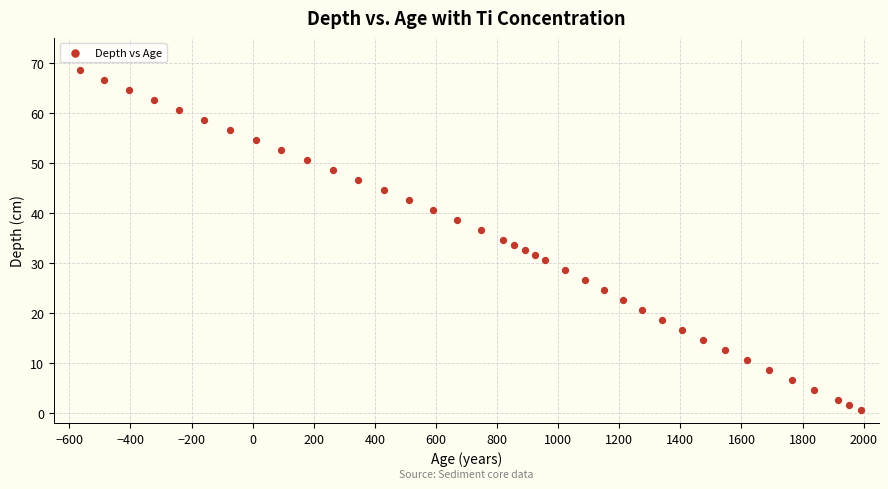

What is the range of X values (max minus min)?

2553.5